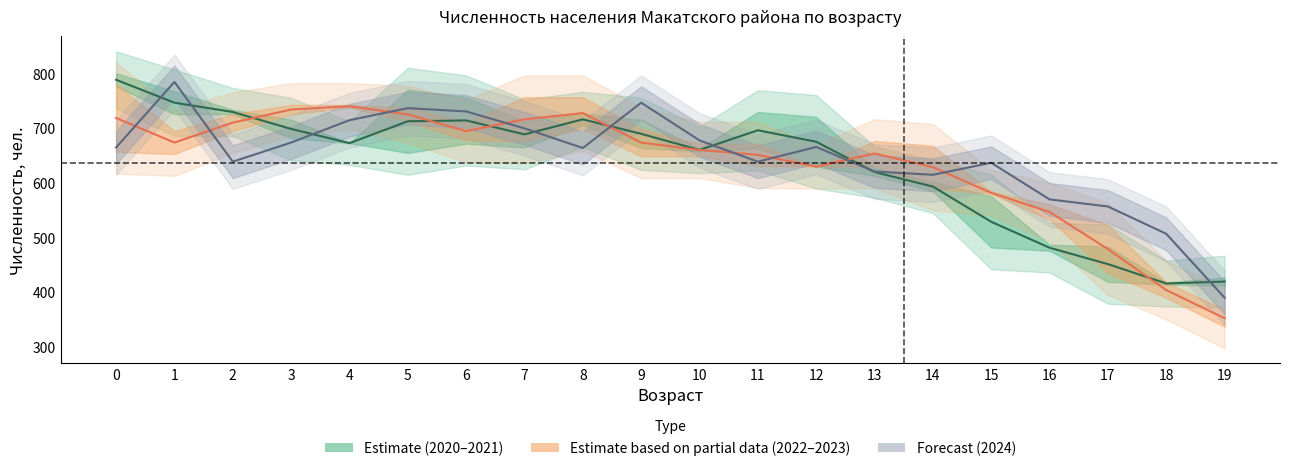

How many lines are shown in the chart?

3